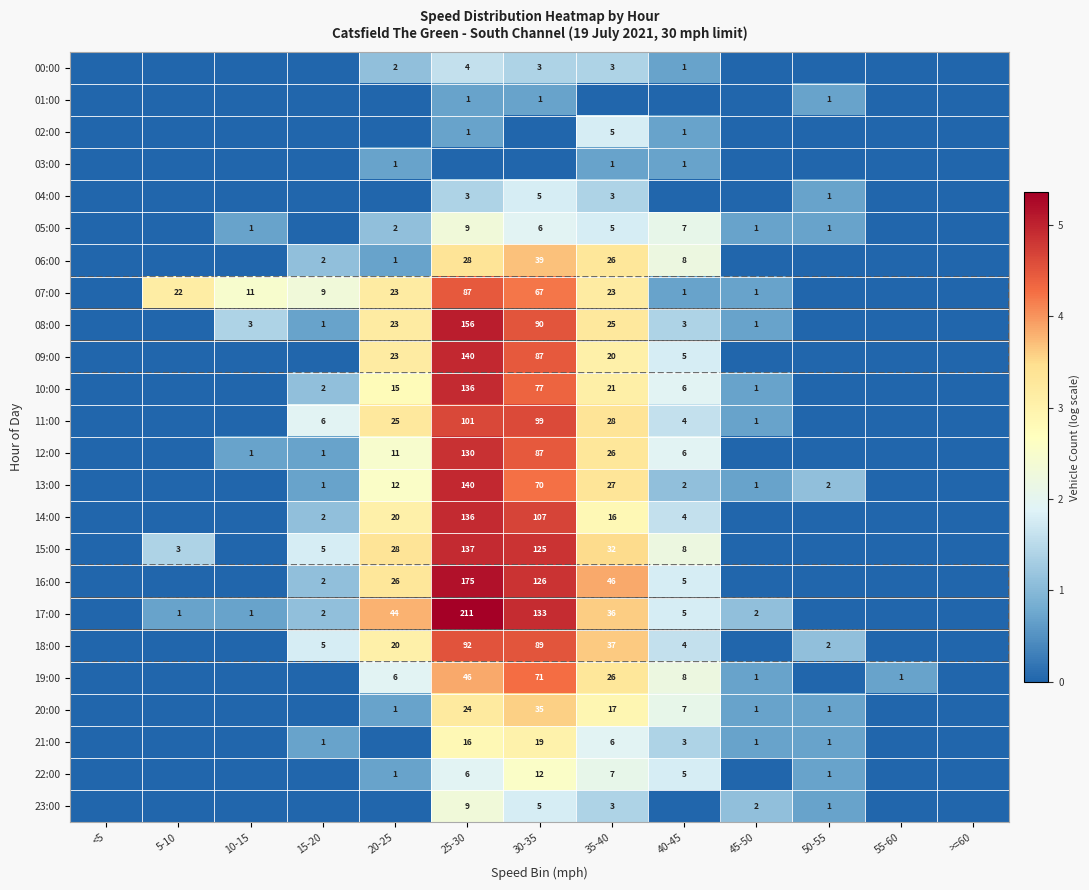

True or false: 08:00 has a value of 0 at 15-20.

False